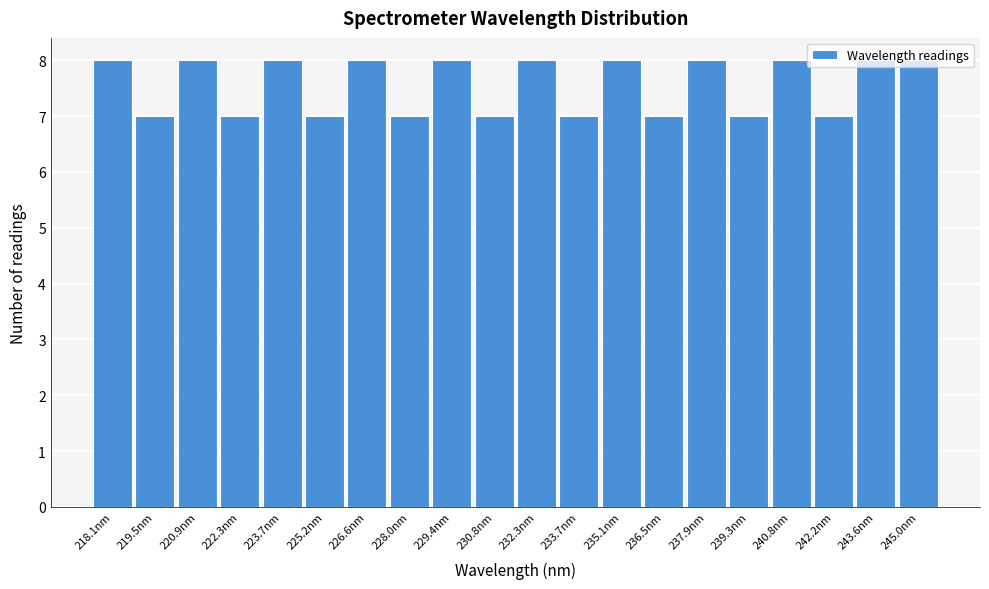

What is the label of the 15th bar from the right?

225.2nm